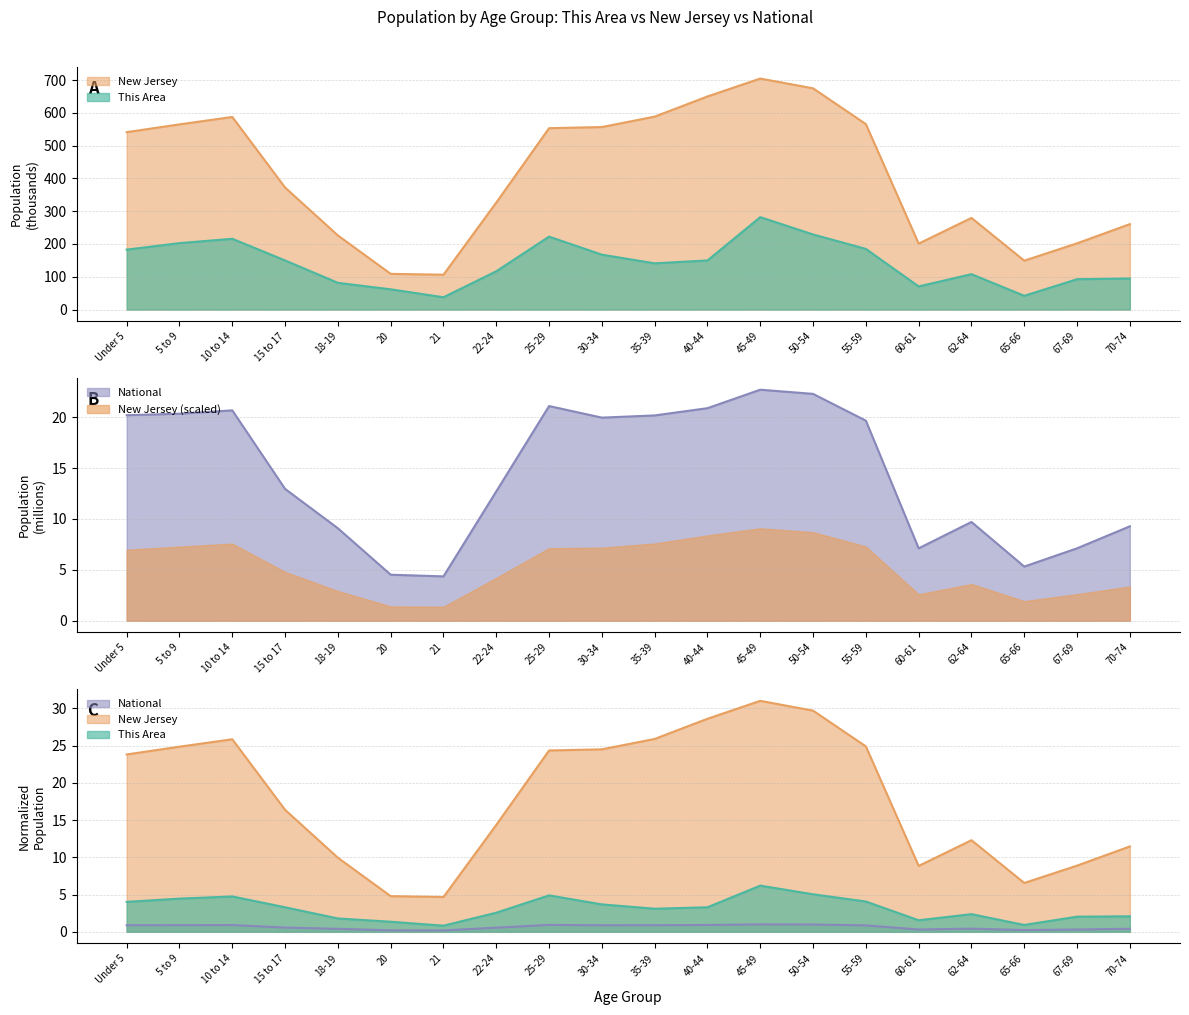

What is the difference between the highest and lowest values at 45-49?

681.8